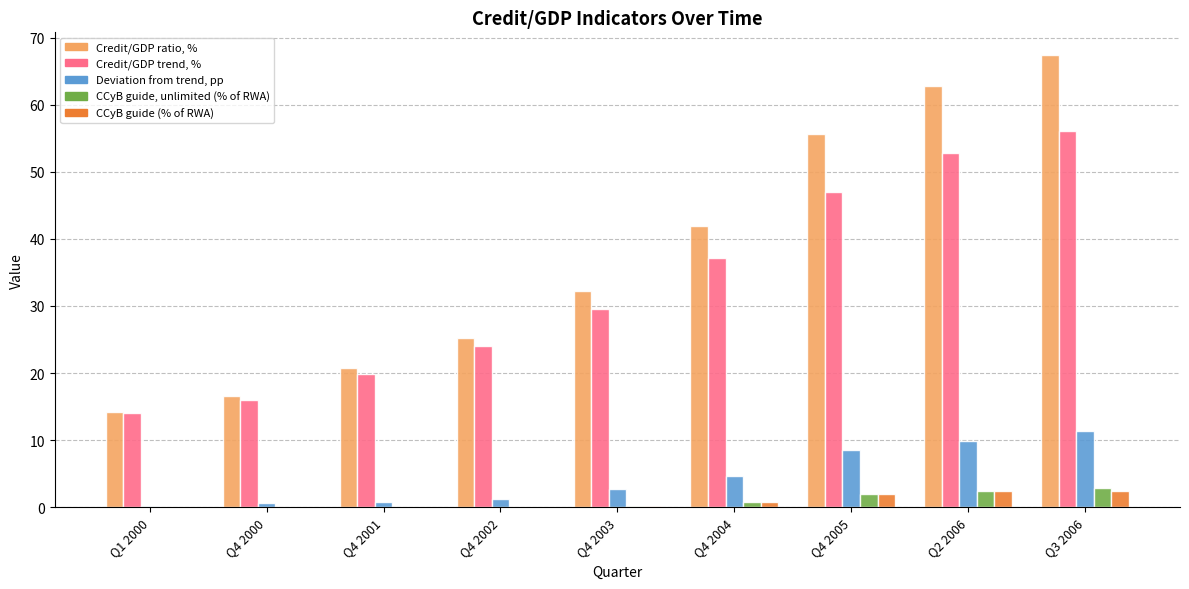

What is the sum of all CCyB guide, unlimited (% of RWA) values?

8.5